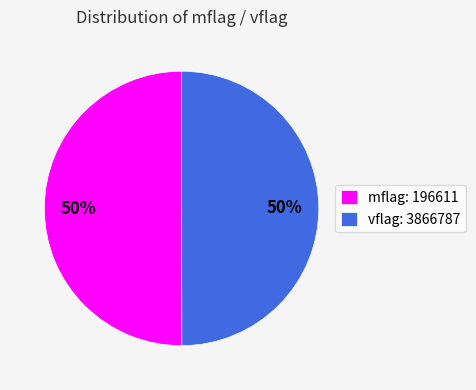

The mflag: 196611 slice represents 43% of the pie. True or false?

False